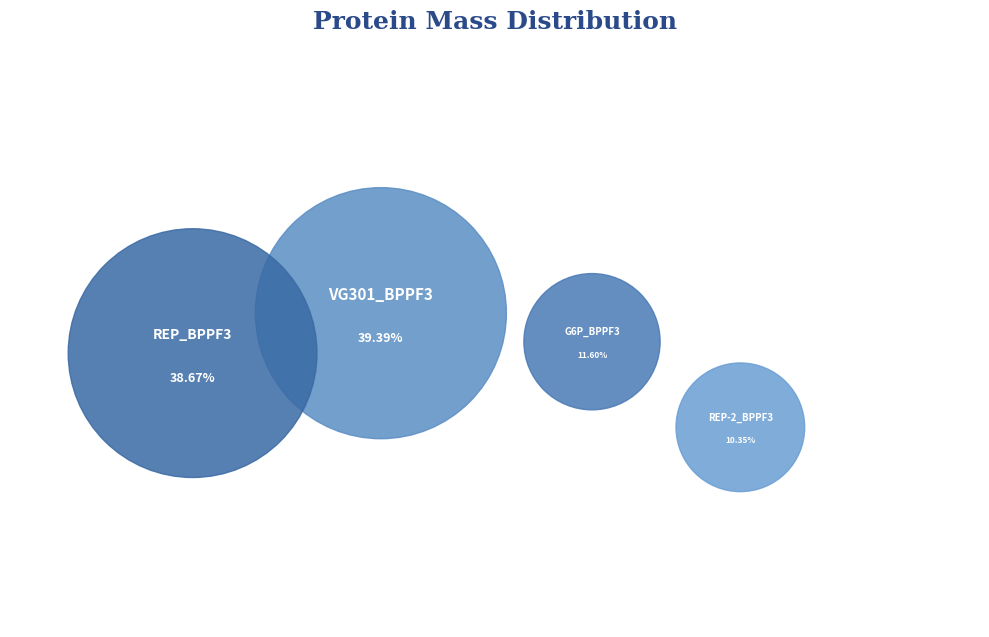

To the nearest percent, what is the average slice percentage?

25%